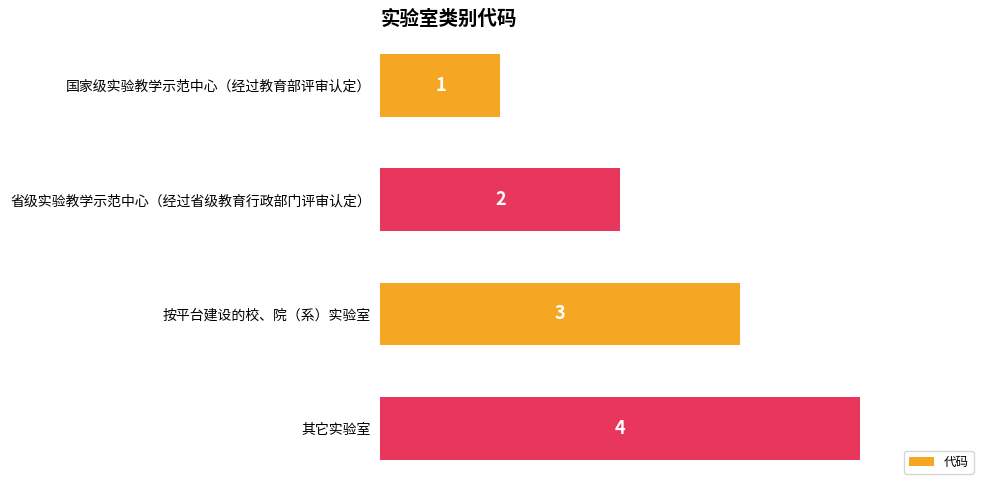

What is the ratio of the value at 省级实验教学示范中心（经过省级教育行政部门评审认定） to the value at 国家级实验教学示范中心（经过教育部评审认定）?

2.0